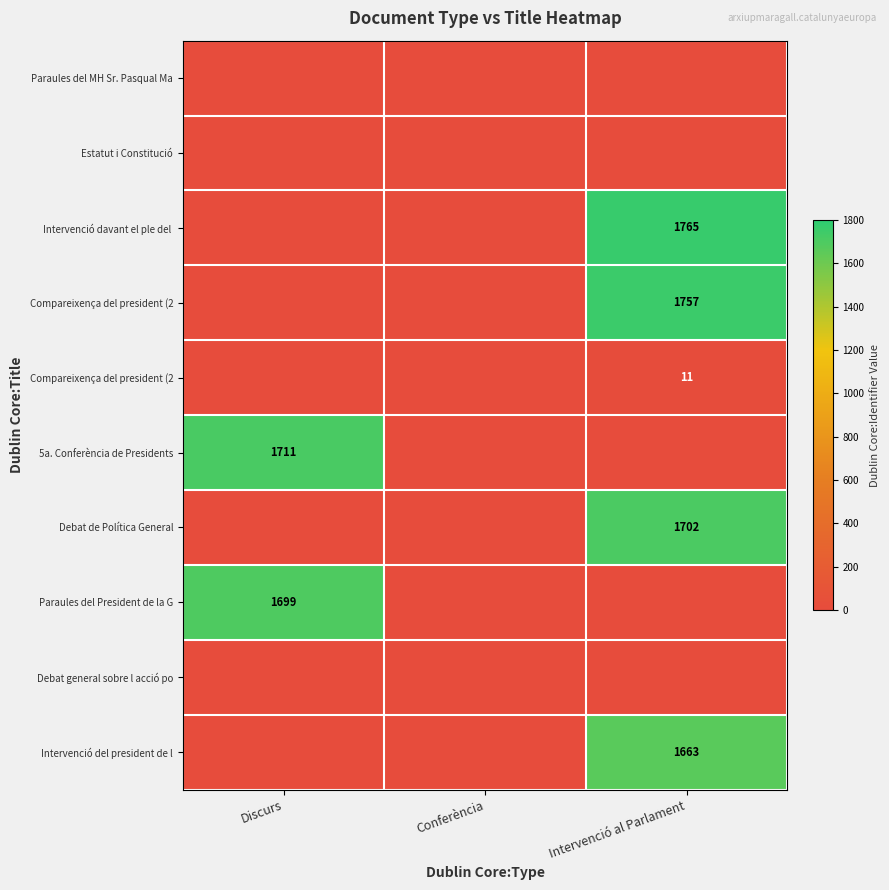

What is the greatest value displayed?

1765